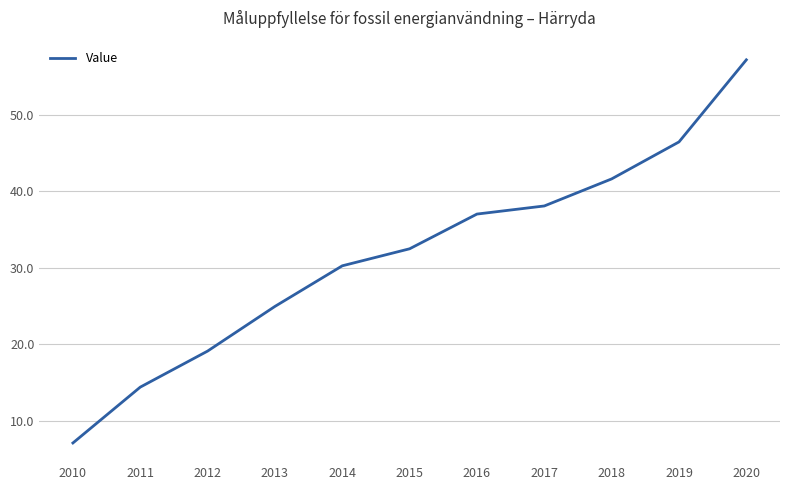

Between 2010 and 2012, which is larger?

2012